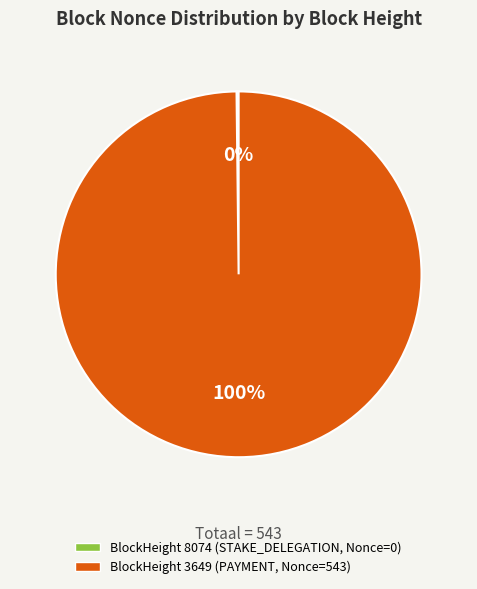

Does any single category account for the majority?

Yes